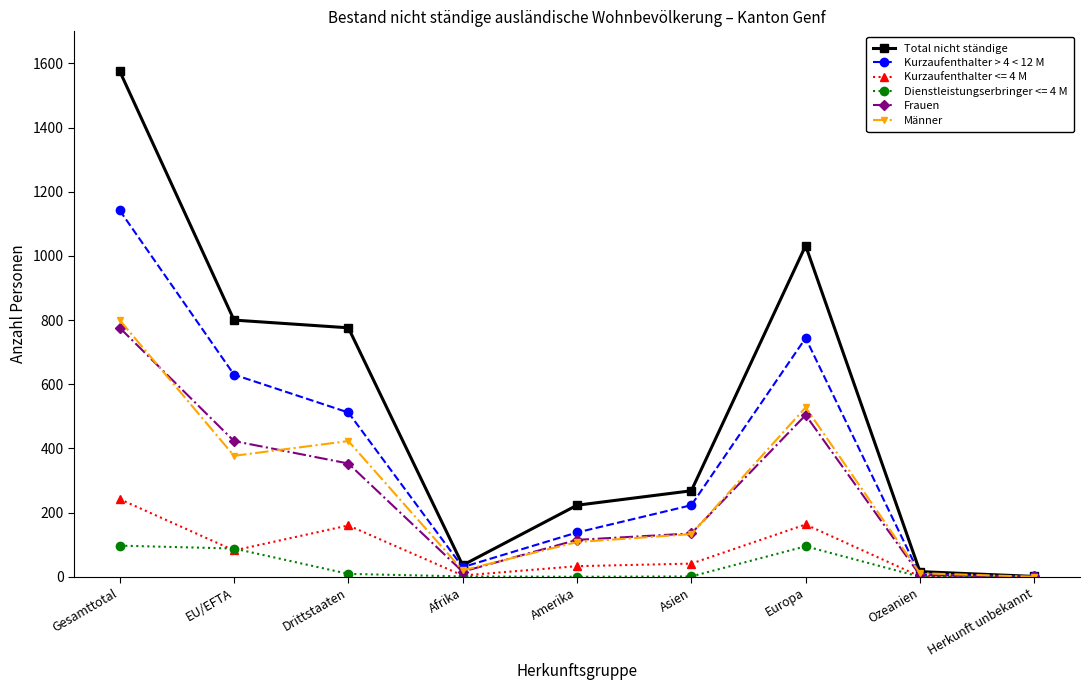

Is this an area chart (filled region under the line)?

No